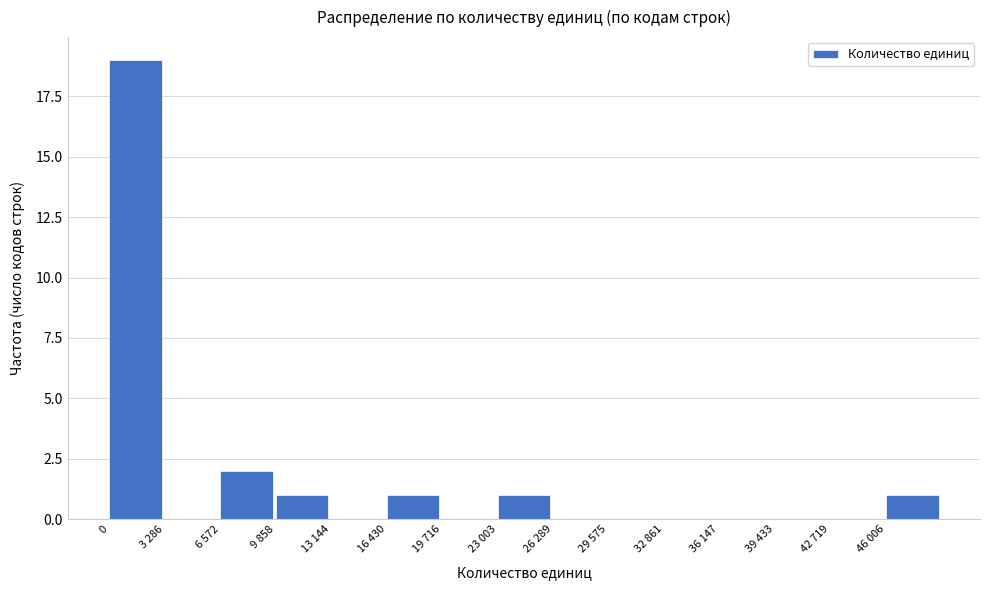

Reading right to left, extract all data points from this chart.

46 006=1	42 719=0	39 433=0	36 147=0	32 861=0	29 575=0	26 289=0	23 003=1	19 716=0	16 430=1	13 144=0	9 858=1	6 572=2	3 286=0	0=19